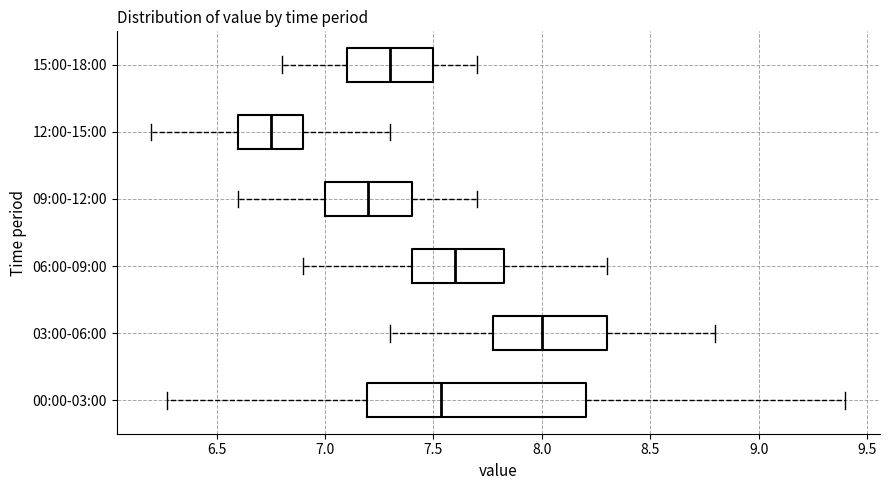

Reading bottom to top, transcribe this box plot: for each box, give where its median line is, the range the box spans, and where its two whiskers end, as read against the x-axis. The values are not printed on the chart, so give them approximately, as read against the axis.

00:00-03:00: median 7.55, box 7.20 to 8.20, whiskers 6.25 to 9.40
03:00-06:00: median 8.00, box 7.80 to 8.30, whiskers 7.30 to 8.80
06:00-09:00: median 7.60, box 7.40 to 7.85, whiskers 6.90 to 8.30
09:00-12:00: median 7.20, box 7.00 to 7.40, whiskers 6.60 to 7.70
12:00-15:00: median 6.75, box 6.60 to 6.90, whiskers 6.20 to 7.30
15:00-18:00: median 7.30, box 7.10 to 7.50, whiskers 6.80 to 7.70